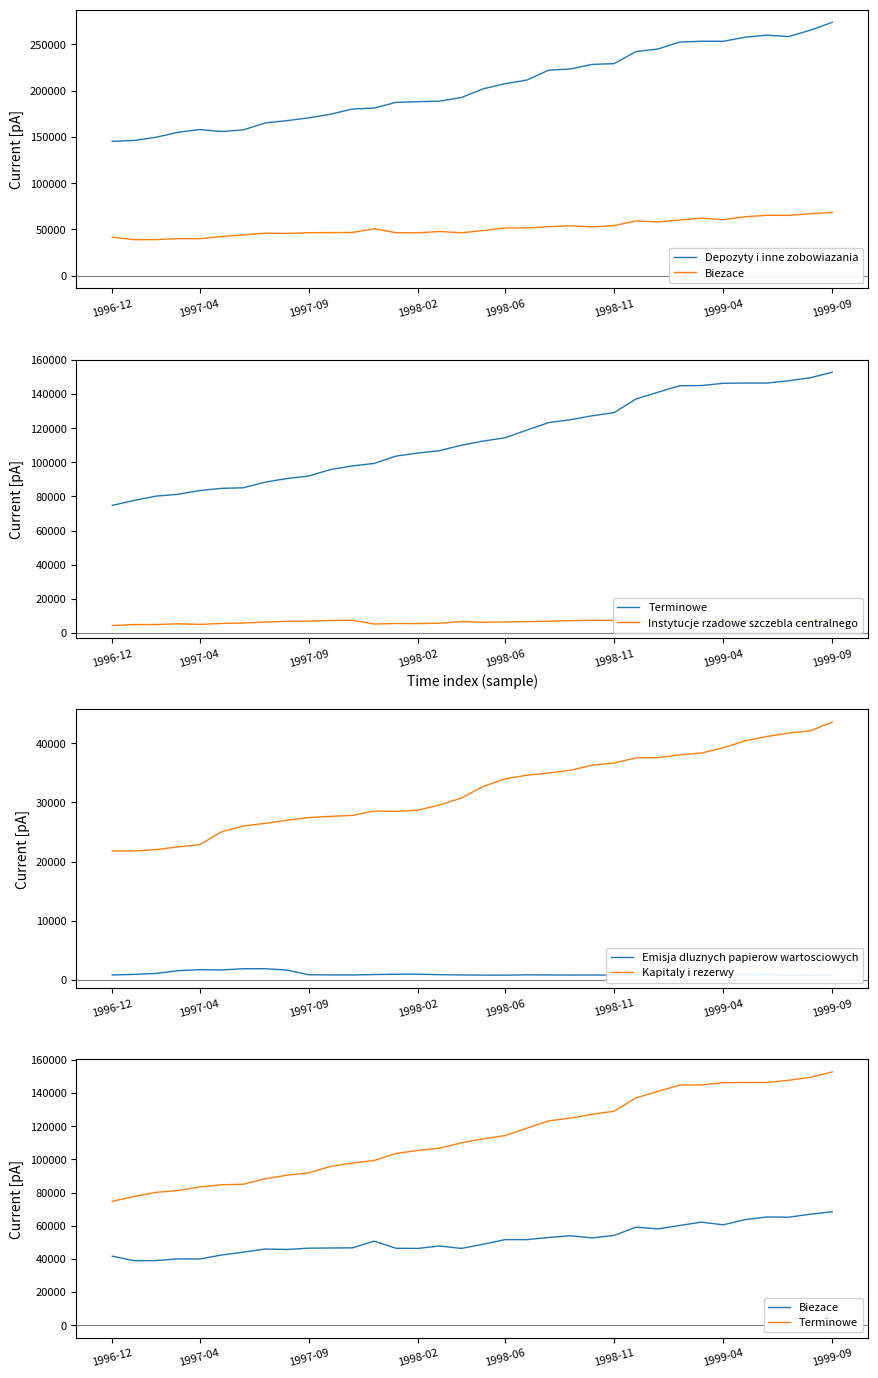

The value of Instytucje rzadowe szczebla centralnego at 11 is 12382.6. True or false?

False